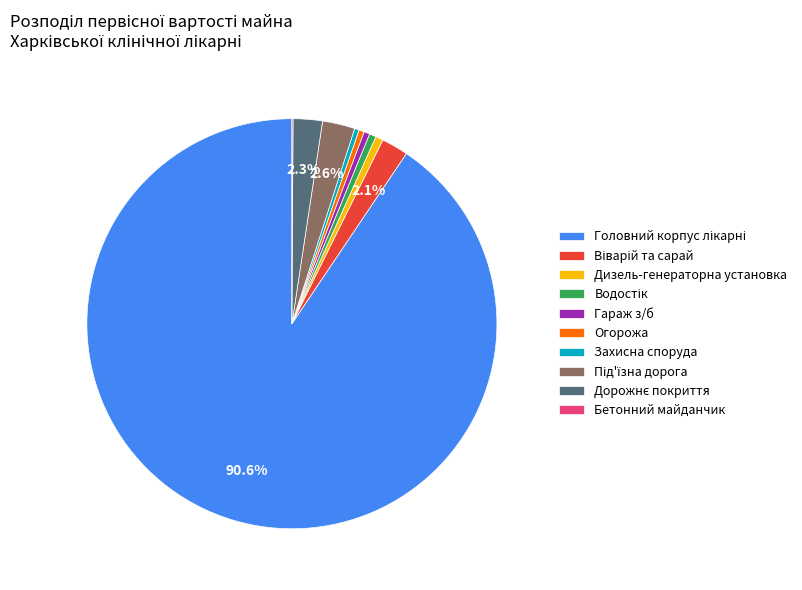

Does any single category account for the majority?

Yes